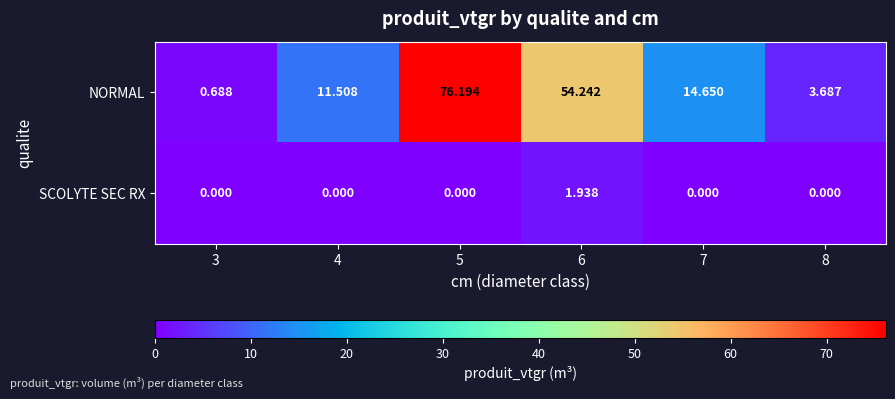

List the series in order of their overall mean, lowest first.

SCOLYTE SEC RX, NORMAL